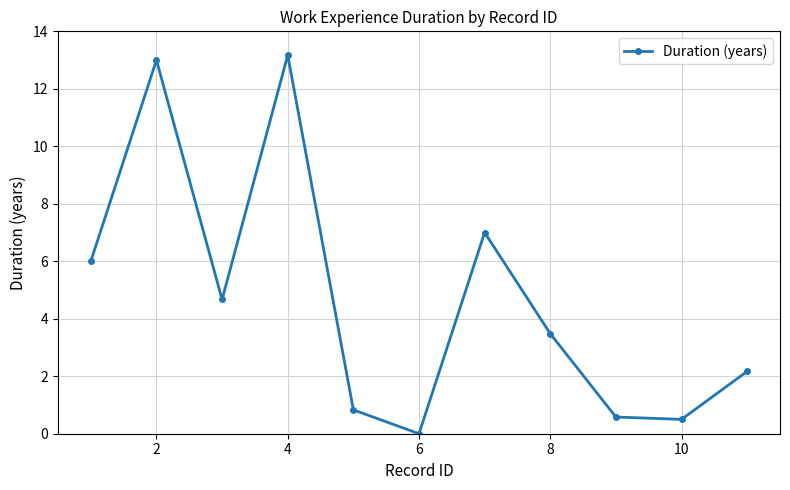

What is the average value?

4.7